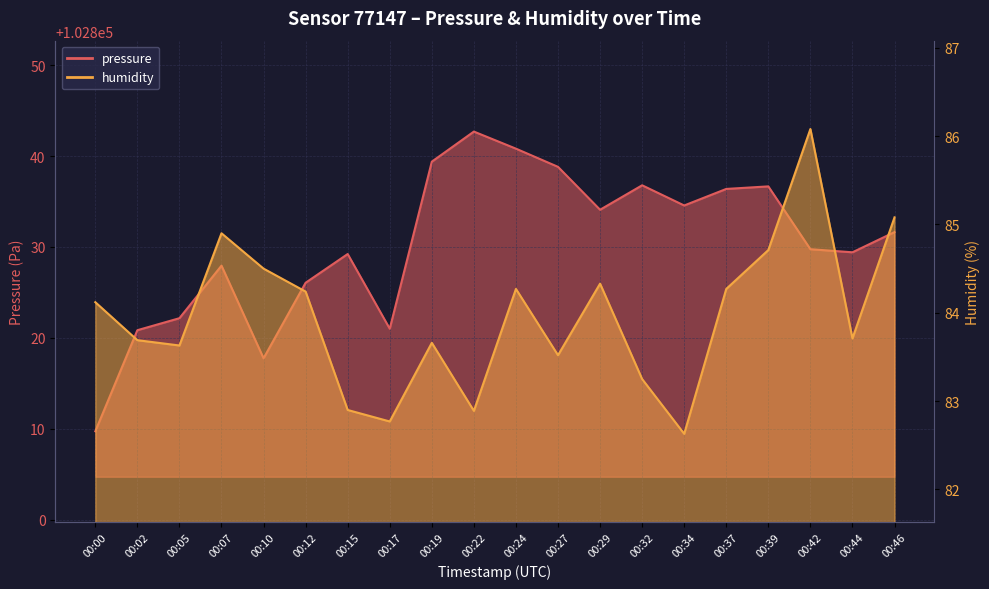

The humidity series shows 83.6 at 00:05. True or false?

True